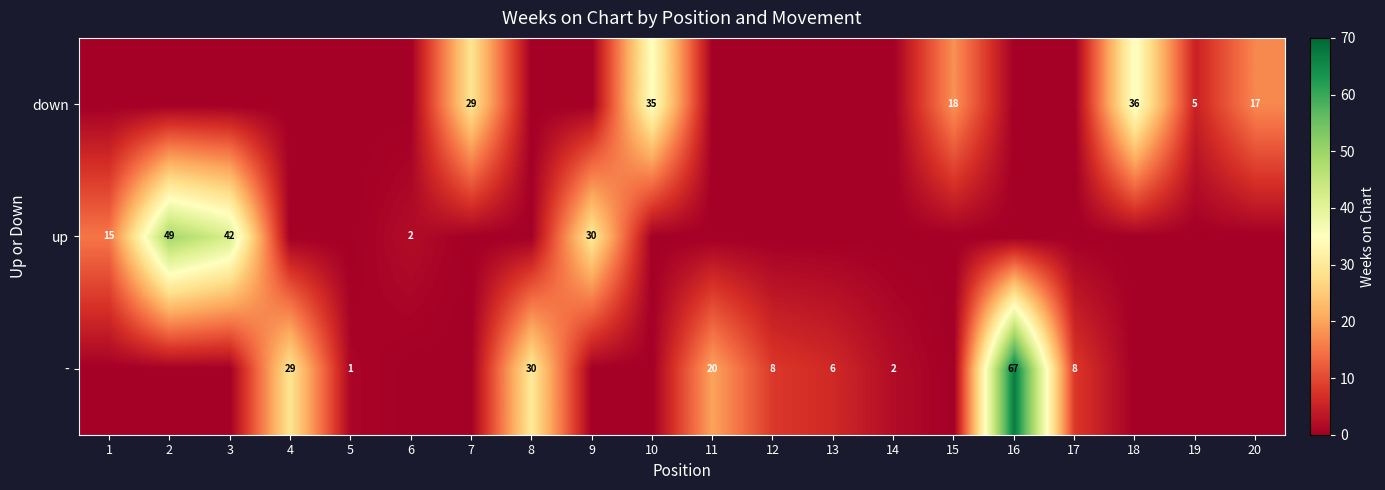

The value of down at 20 is 17. True or false?

True